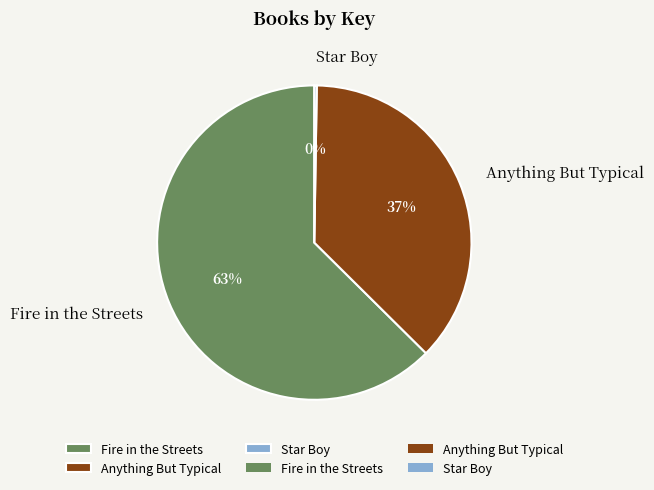

Which category has the biggest portion of the pie?

Fire in the Streets